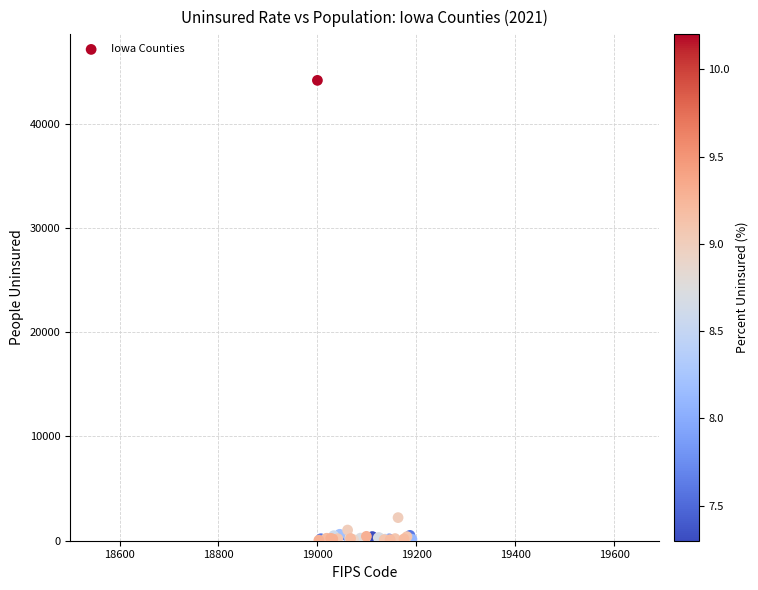

What Y value in the scatter plot is closest to 22099?

2216